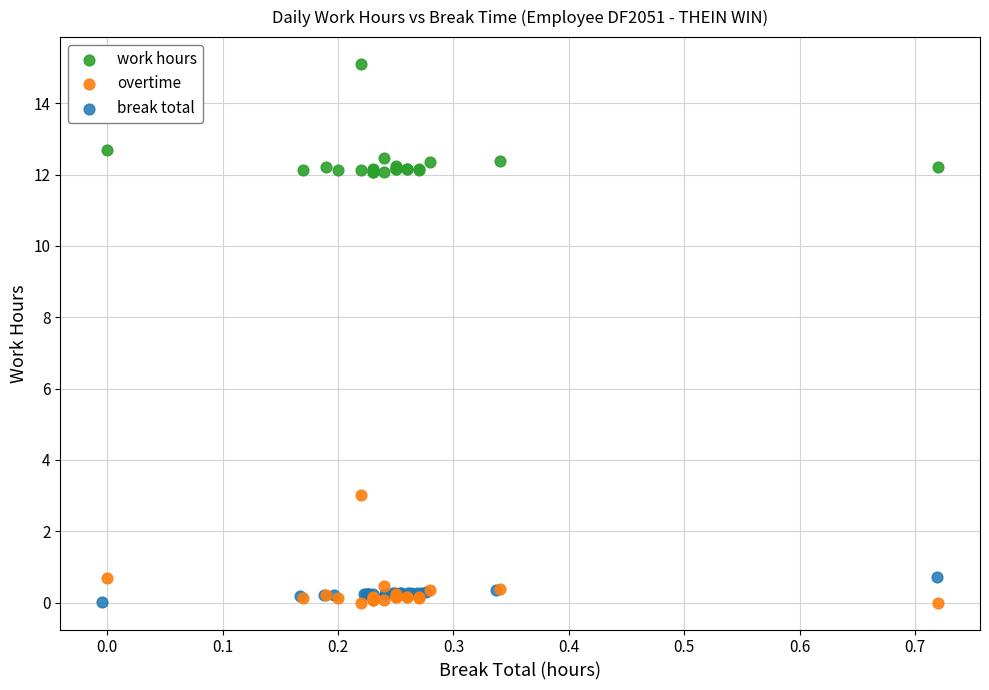

Which series contains the highest Y value?

work hours